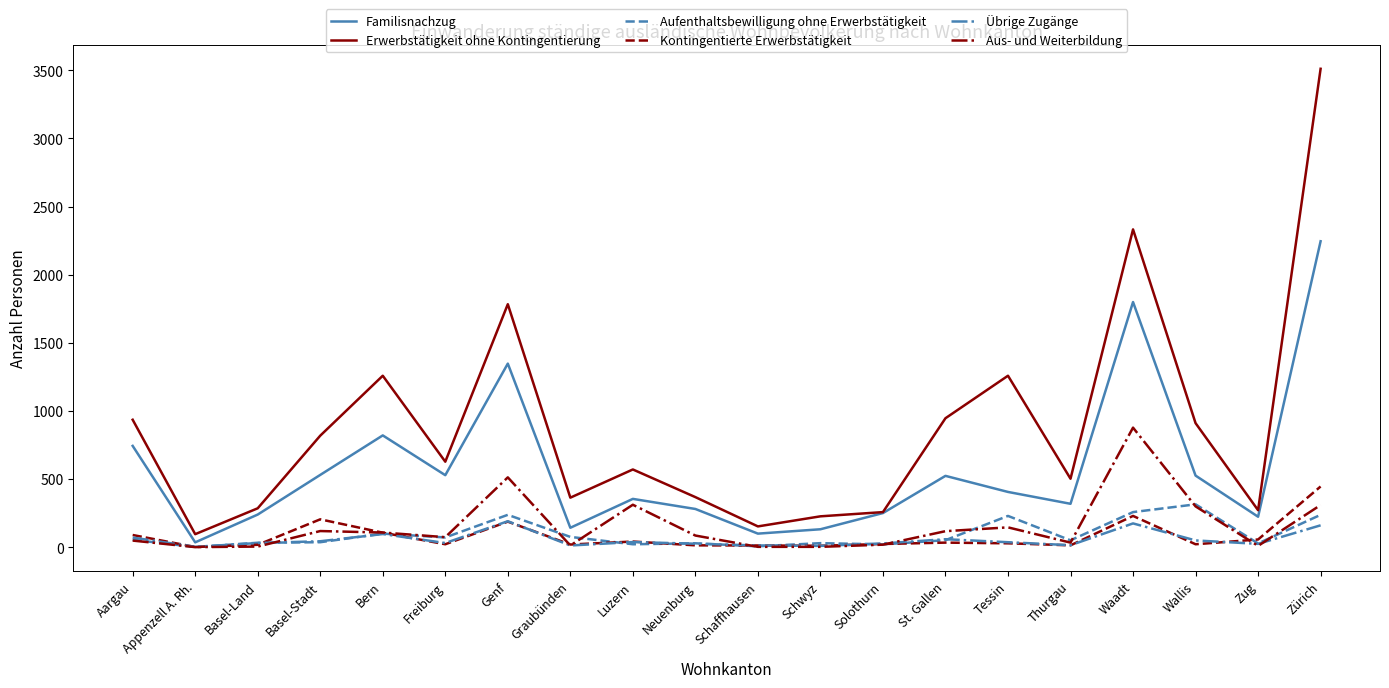

True or false: Aus- und Weiterbildung and Erwerbstätigkeit ohne Kontingentierung intersect in this chart.

False